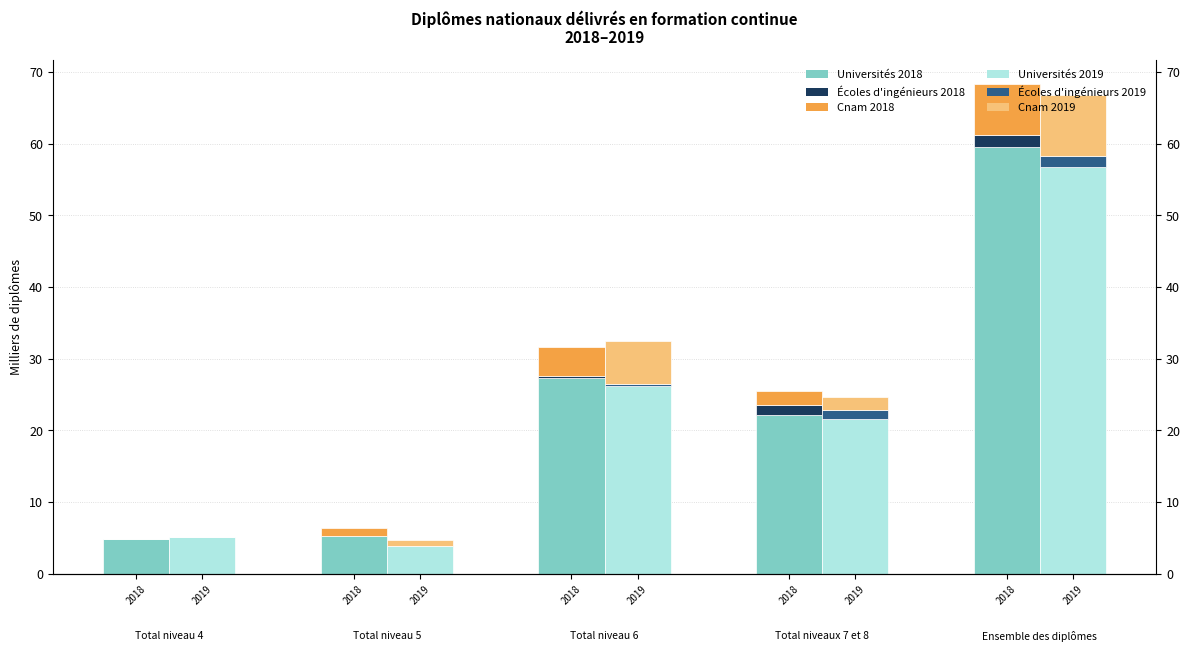

Is the value of Écoles d'ingénieurs at 2019 greater than the value of Cnam at 2019?

No